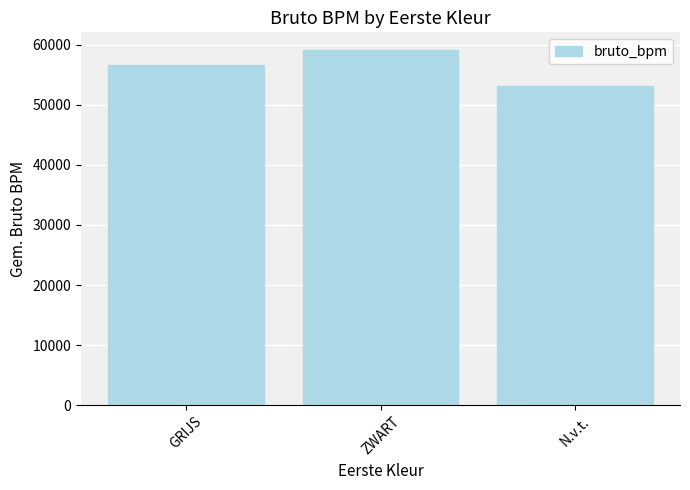

At which category does the chart reach its peak across all series?

ZWART